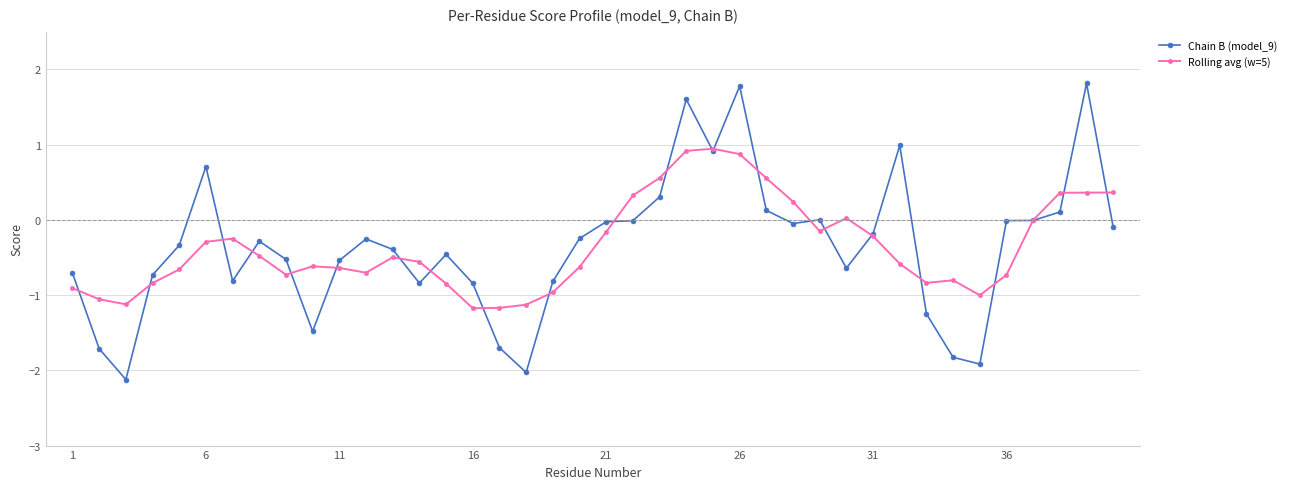

True or false: Rolling avg (w=5) and Chain B (model_9) cross at least once.

True